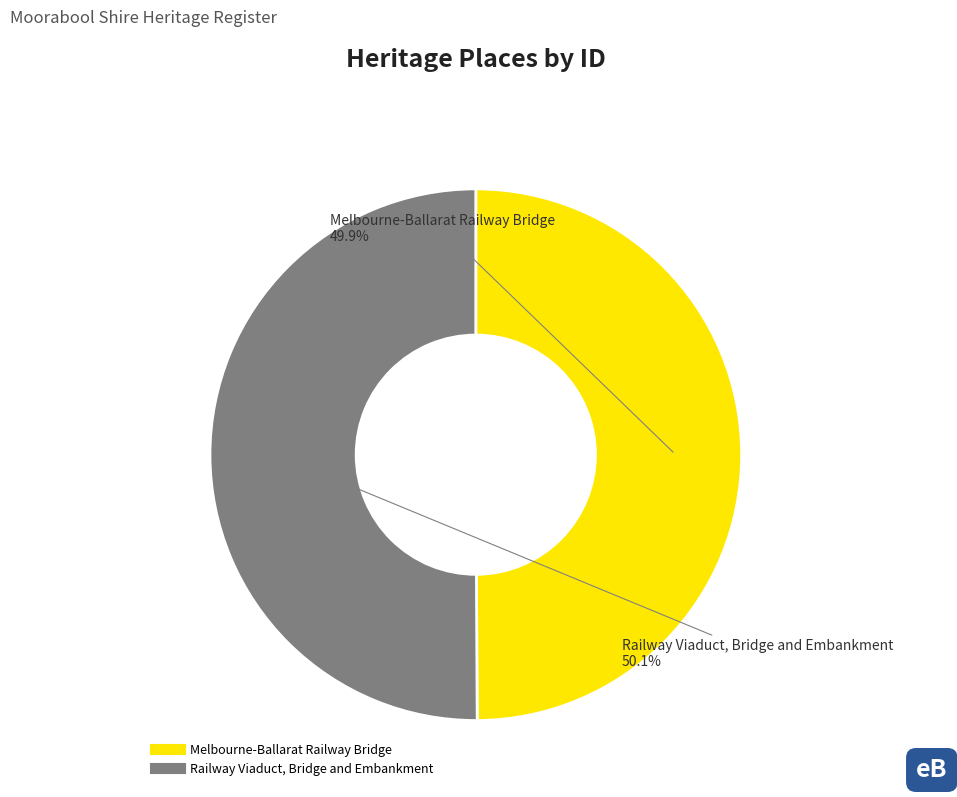

Rank the categories by value from lowest to highest.

Melbourne-Ballarat Railway Bridge, Railway Viaduct, Bridge and Embankment